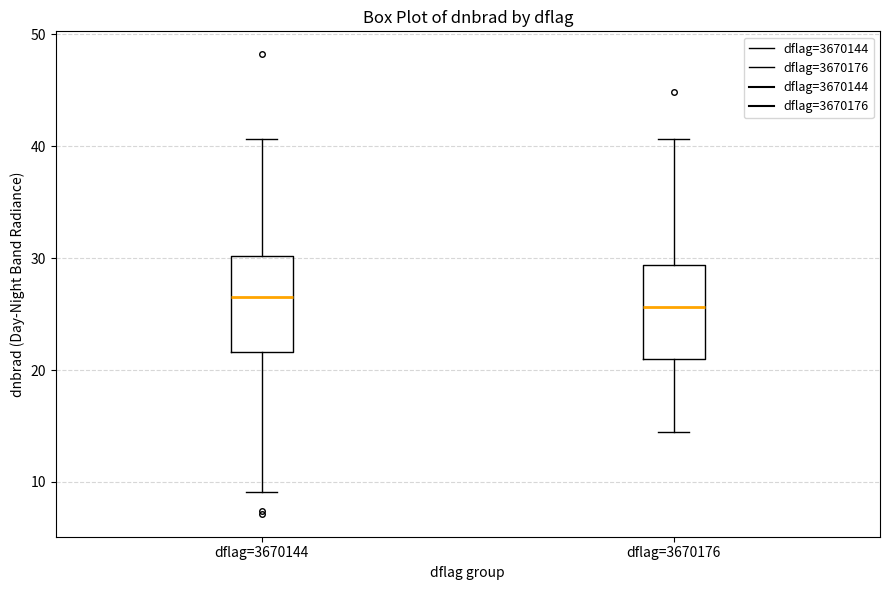

Reading left to right, transcribe this box plot: for each box, give where its median line is, the range the box spans, and where its two whiskers end, as read against the y-axis. The values are not printed on the chart, so give them approximately, as read against the axis.

dflag=3670144: median 26, box 22 to 30, whiskers 9 to 41
dflag=3670176: median 26, box 21 to 29, whiskers 14 to 41